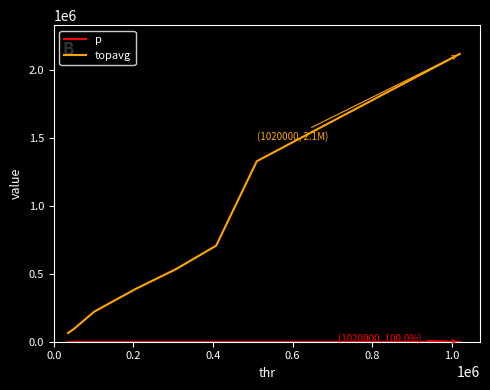

What is the maximum value shown in the chart?

2118792.2